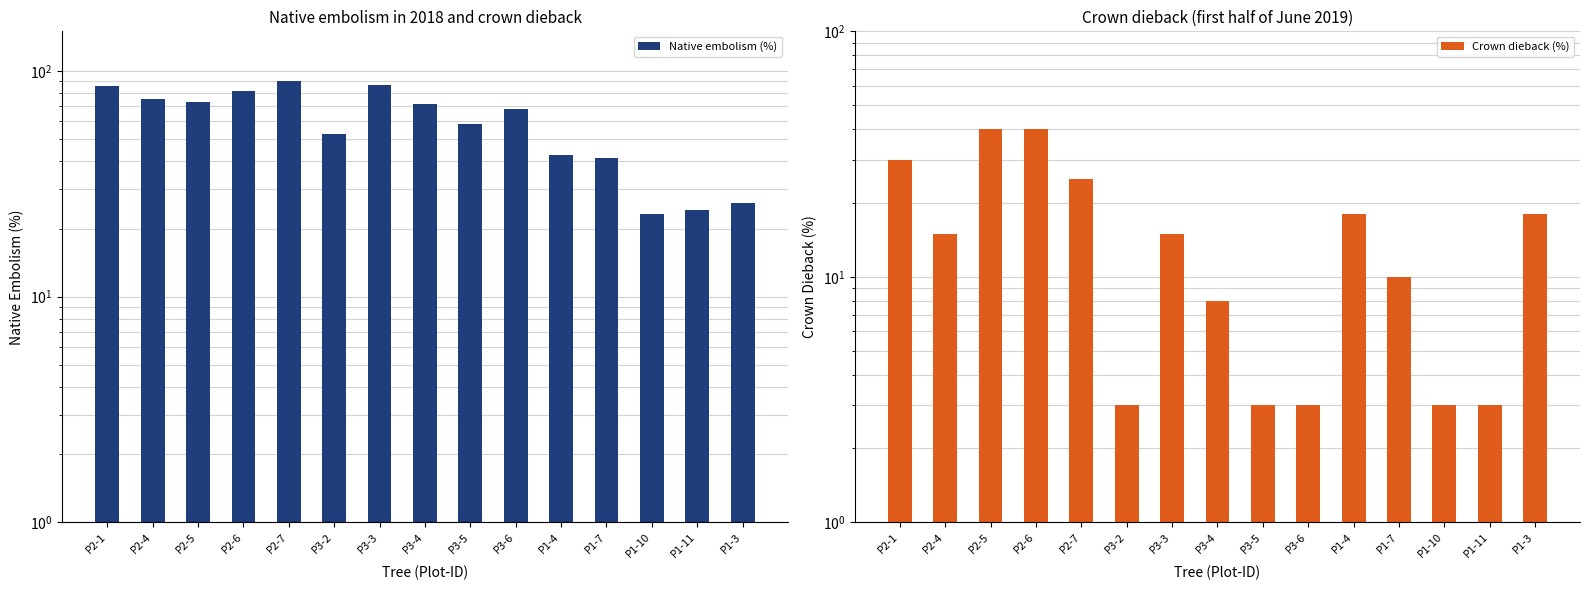

The value of Crown dieback (%) at P2-1 is 30.0. True or false?

True